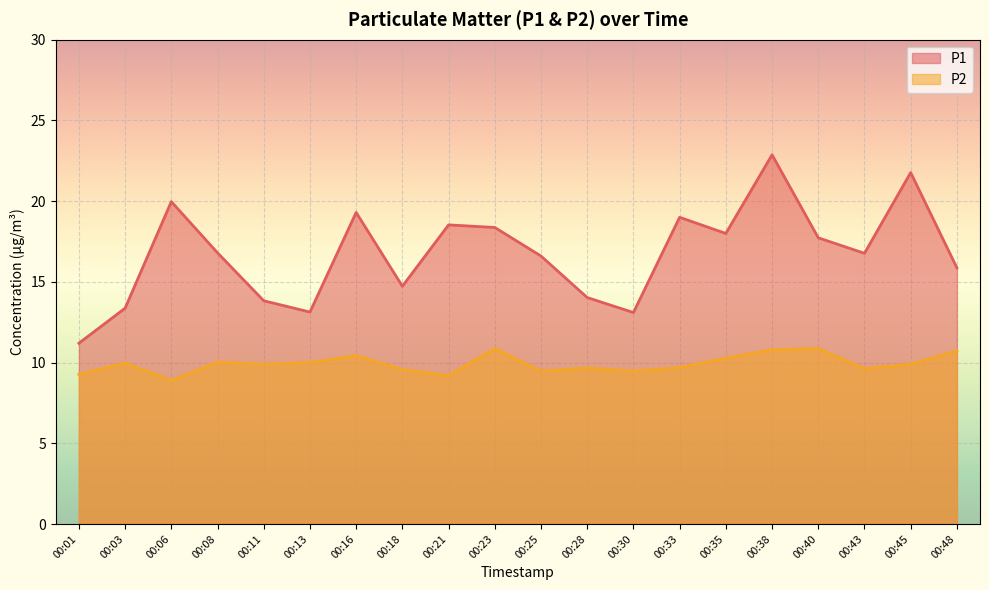

What are all the series names shown in the legend?

P1, P2